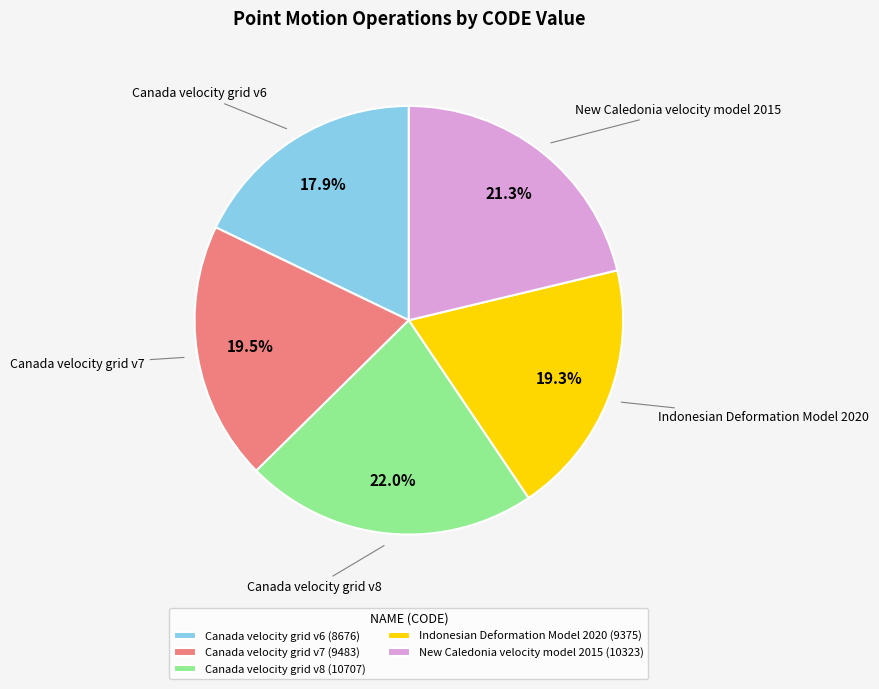

Between Canada velocity grid v8 (10707) and Canada velocity grid v6 (8676), which is larger?

Canada velocity grid v8 (10707)